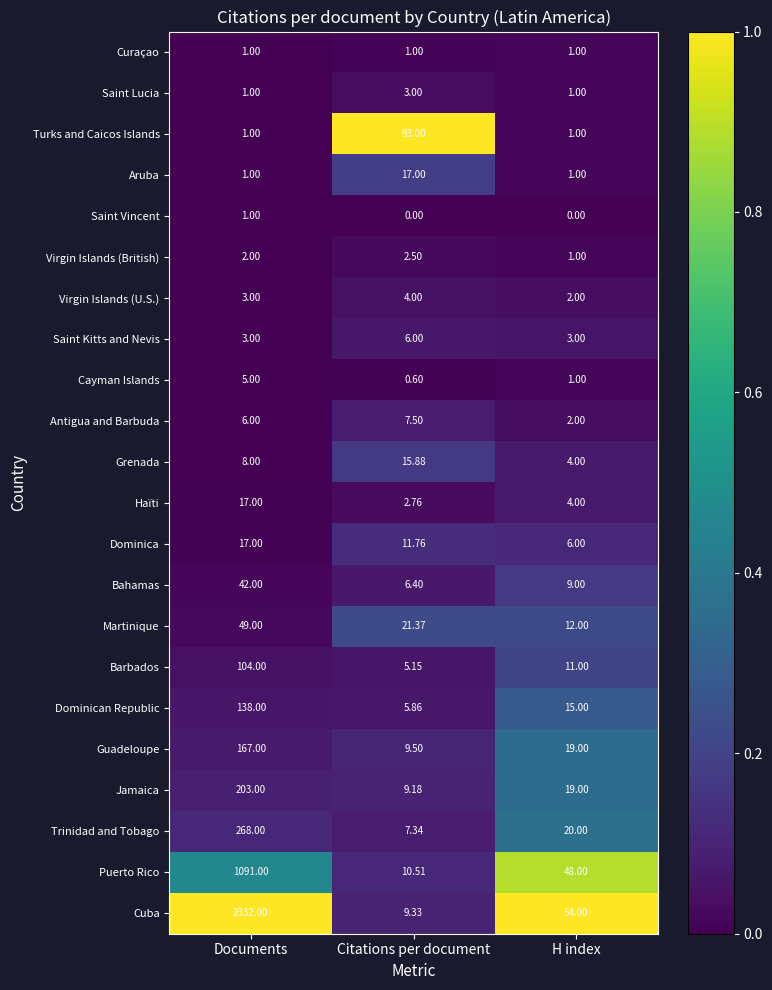

Which series changed the most between Documents and H index?

Cuba